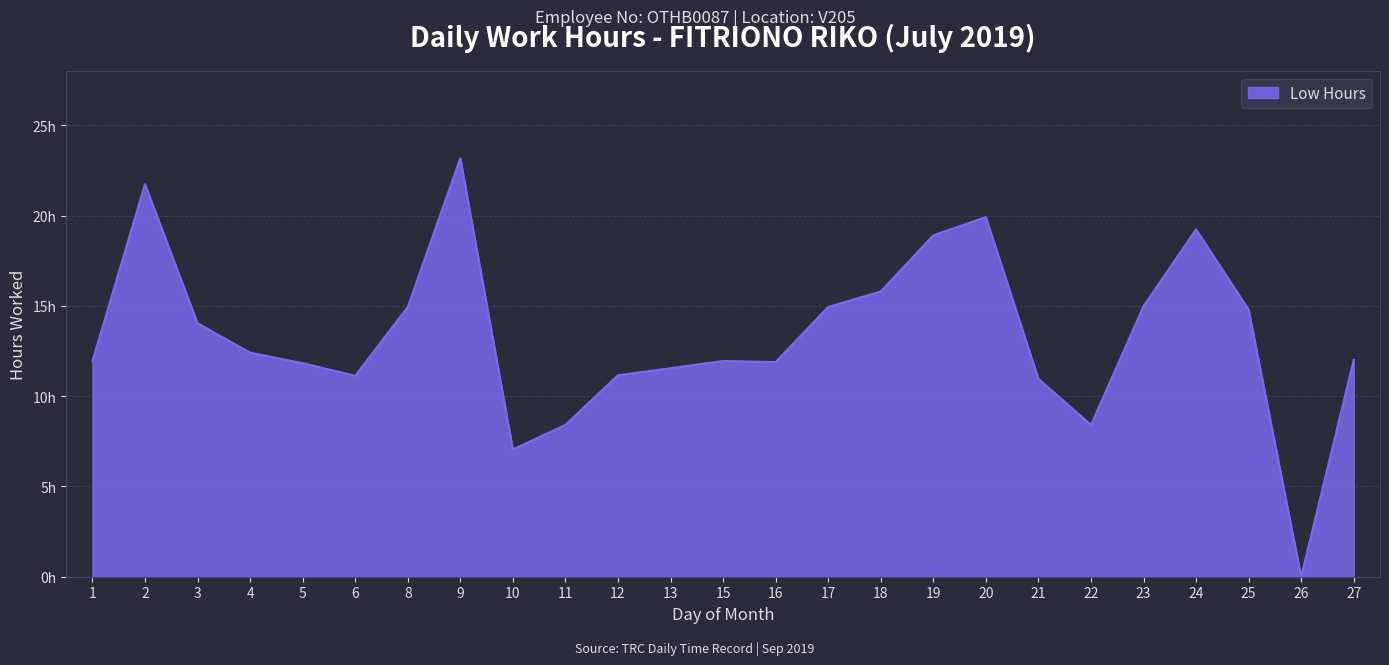

What is the change in value from 11 to 18?

+7.4